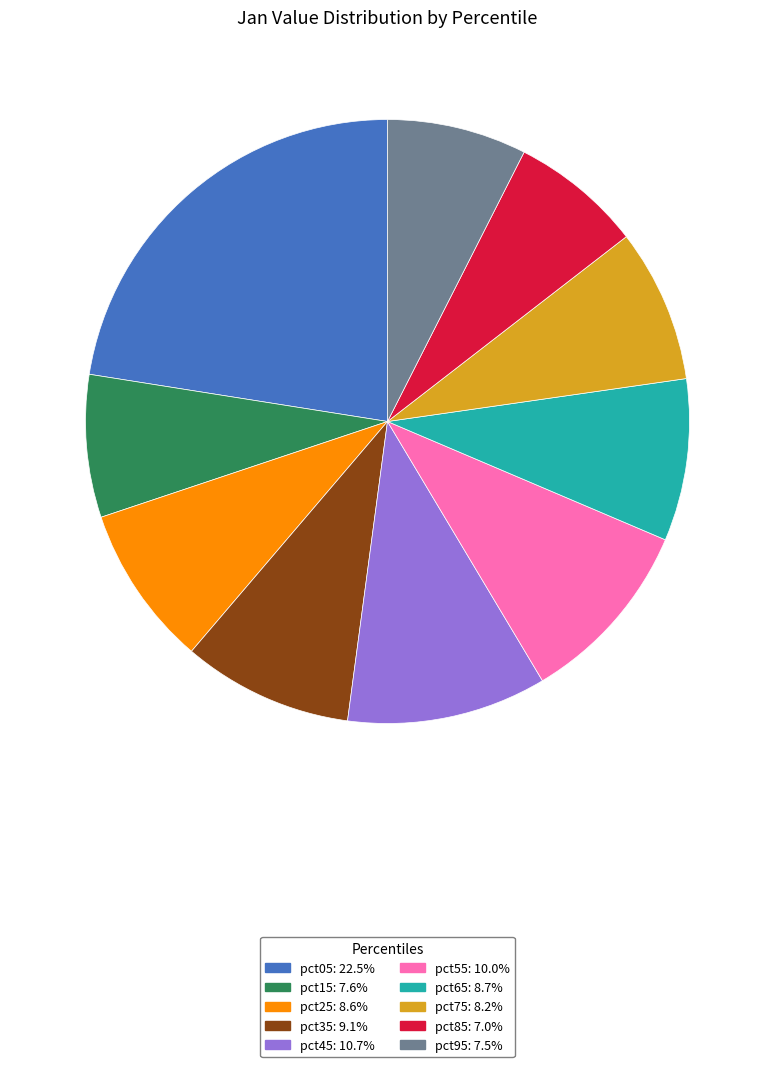

Between pct35 and pct75, which is larger?

pct35